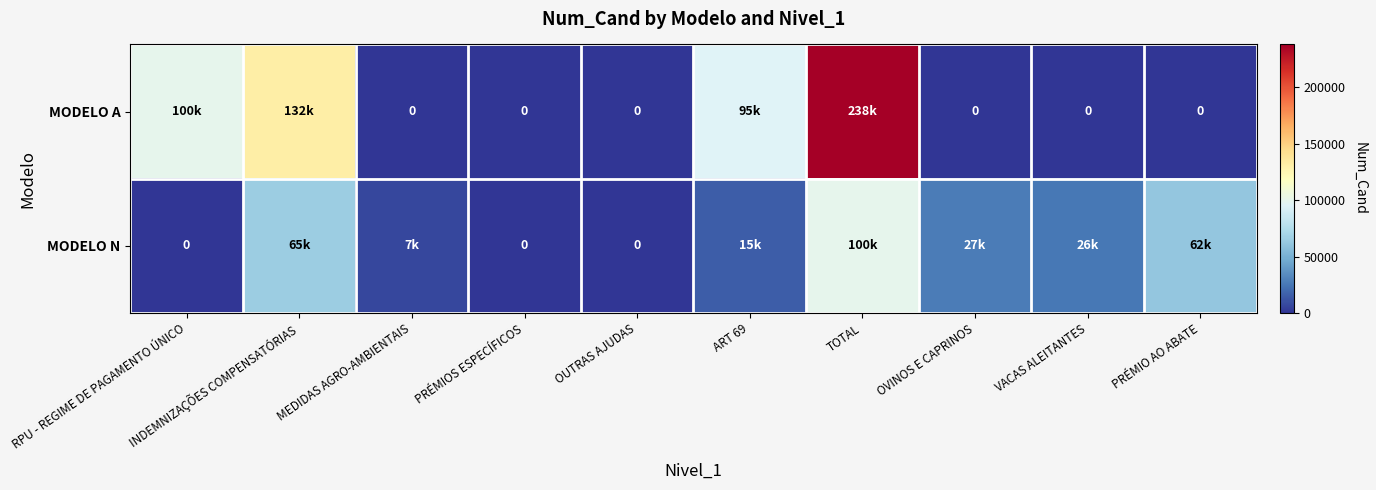

How many data points in MODELO N are less than 25678?

5